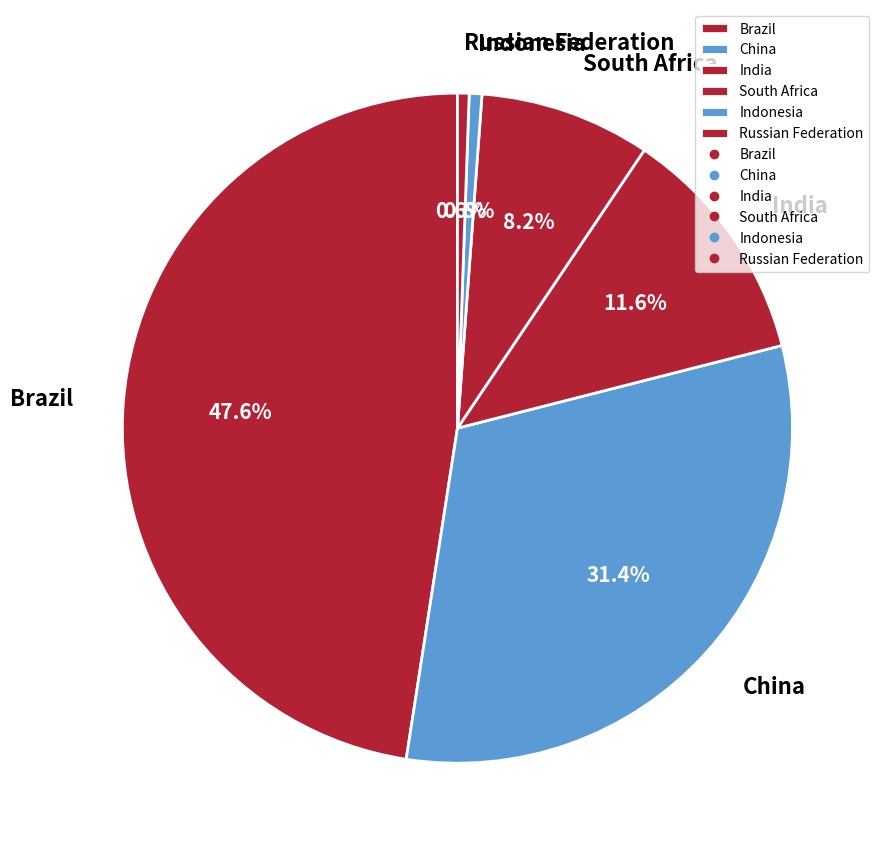

What percentage do India and China together represent?

43.0%